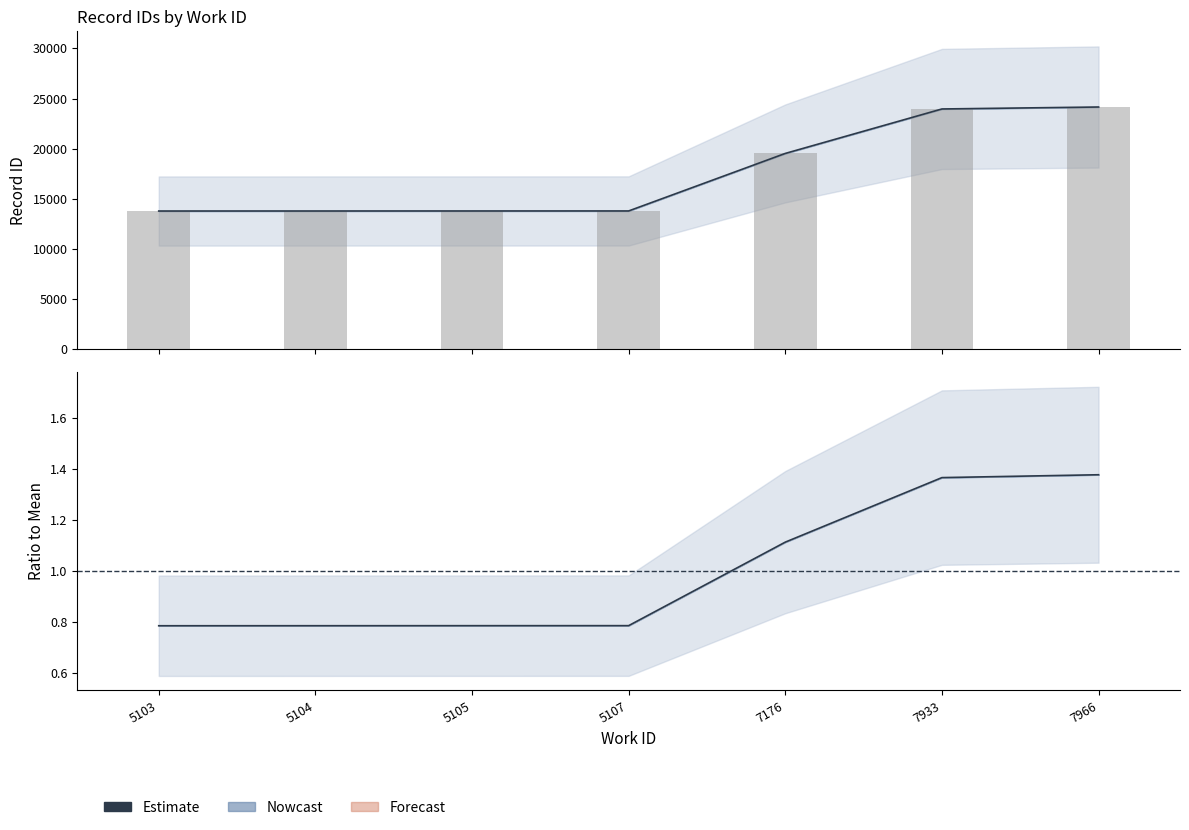

What is the difference between the maximum and minimum values?

0.6